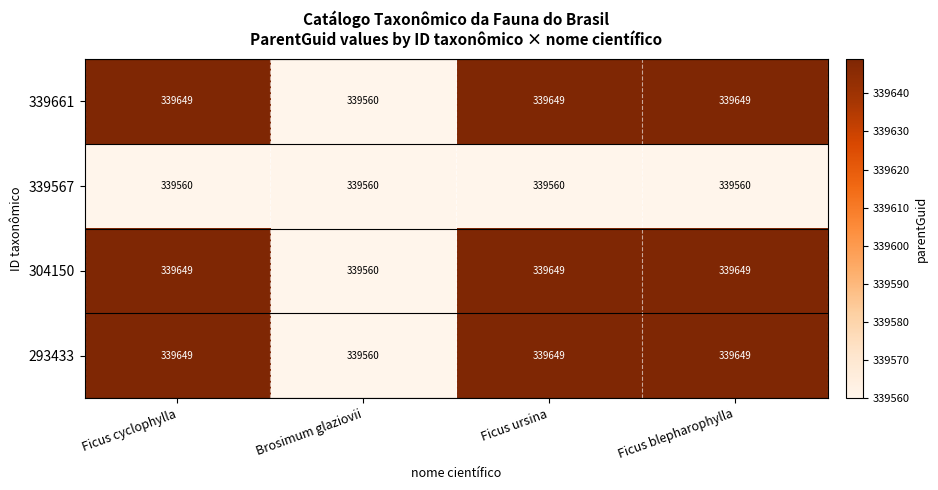

What is the sum of the 293433 values at Ficus cyclophylla and Brosimum glaziovii?

679209